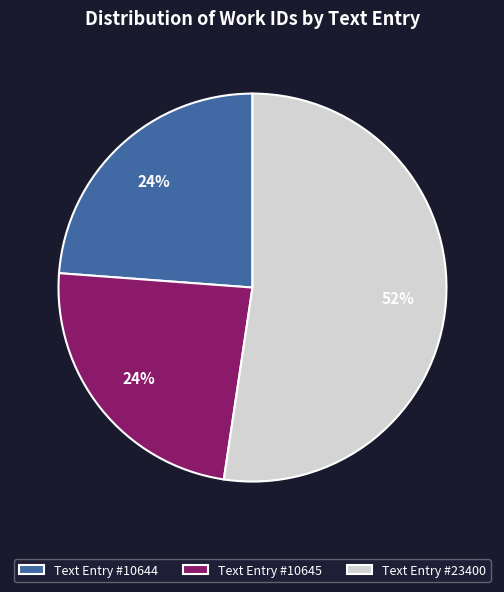

To the nearest percent, what is the combined percentage of Text Entry #10644 and Text Entry #23400?

76%